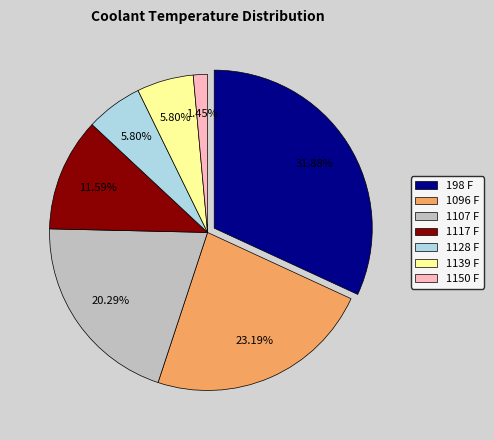

Is there any slice that represents more than half of the pie?

No